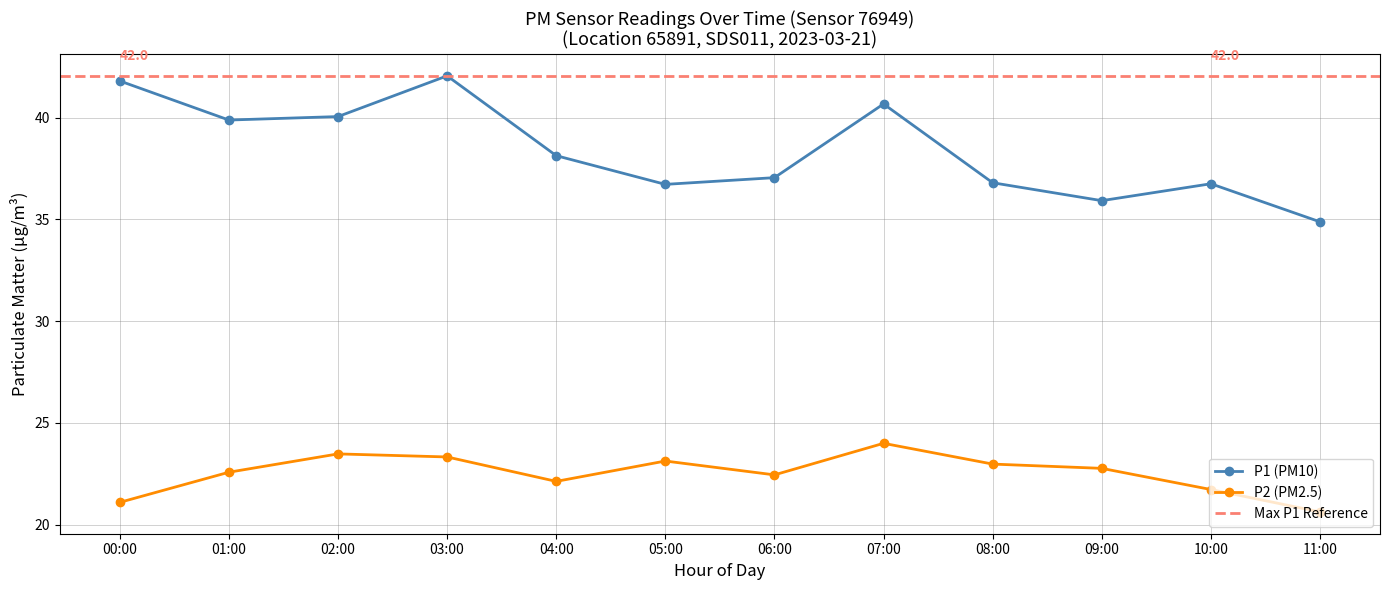

Which label corresponds to the smallest value in the chart?

11:00